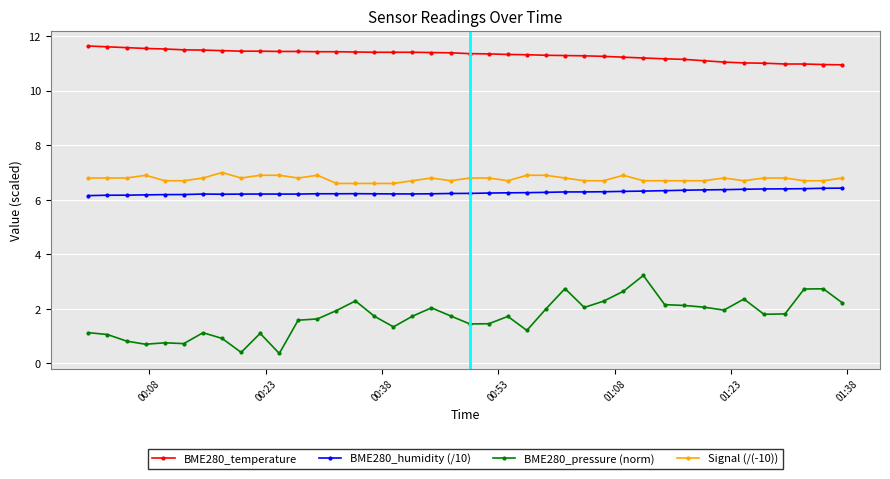

List the series in order of their peak value, highest first.

BME280_temperature, Signal (/(-10)), BME280_humidity (/10), BME280_pressure (norm)